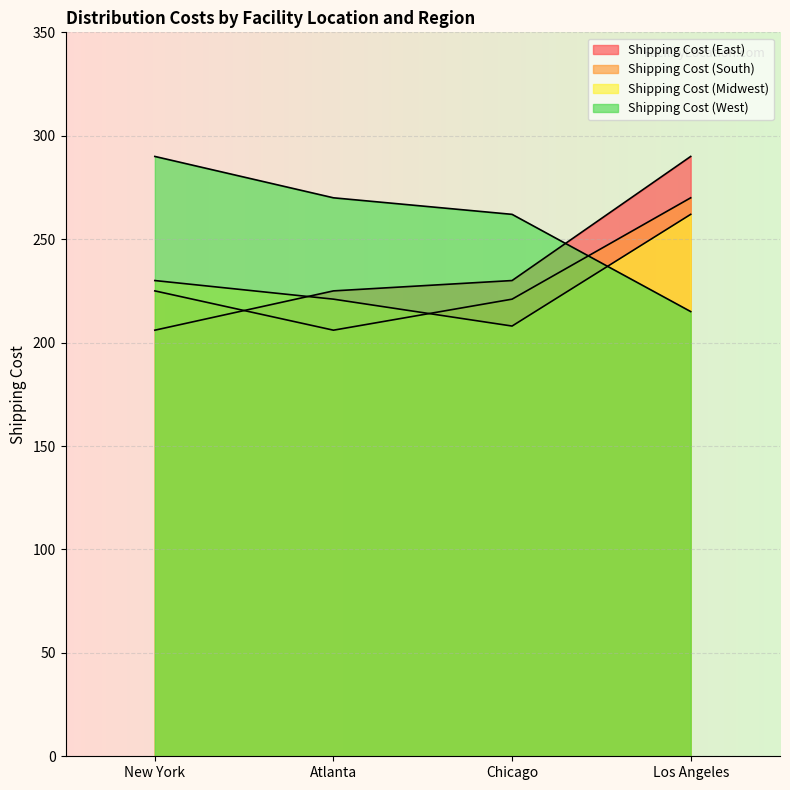

Is it true that Shipping Cost (Midwest) equals 262 at Los Angeles?

True